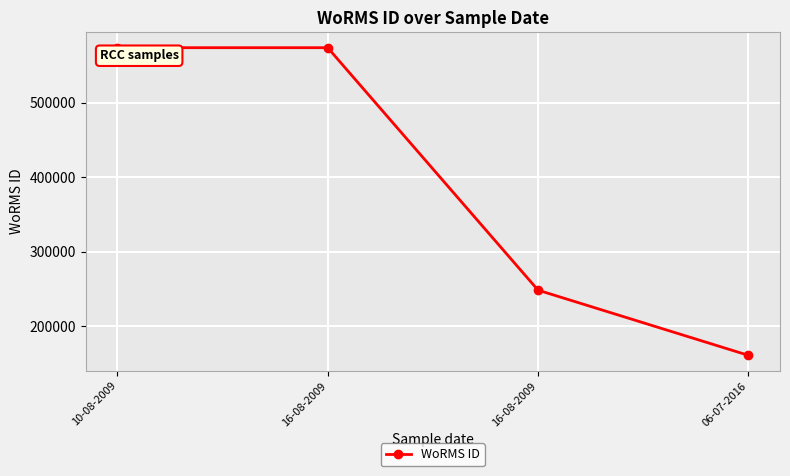

How many lines are shown in the chart?

1